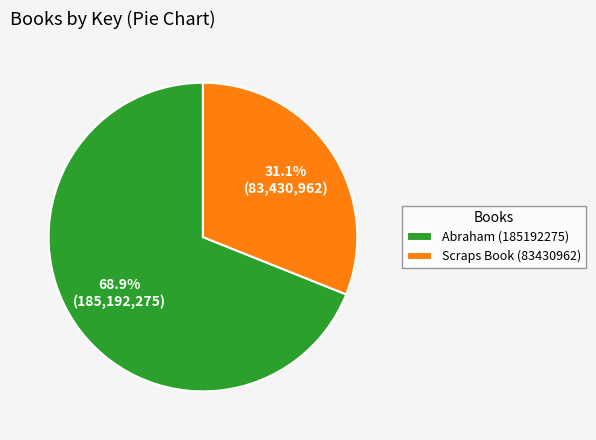

To the nearest percent, what percentage of the pie is Abraham (185192275)?

69%